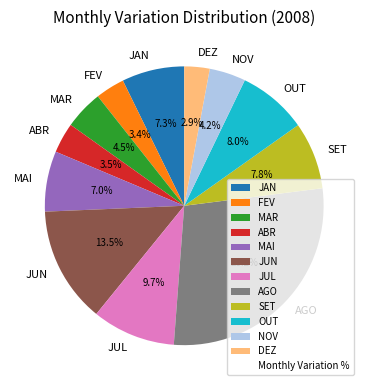

Which slice is the largest?

AGO